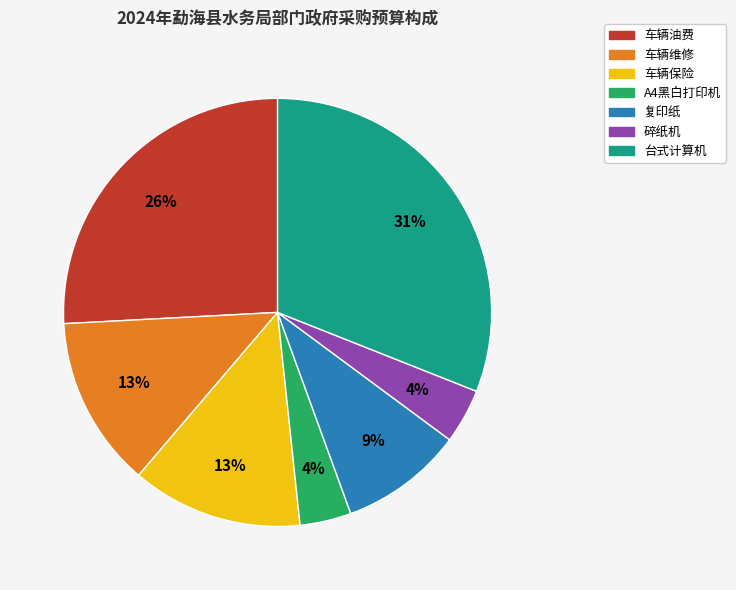

Is there any slice that represents more than half of the pie?

No